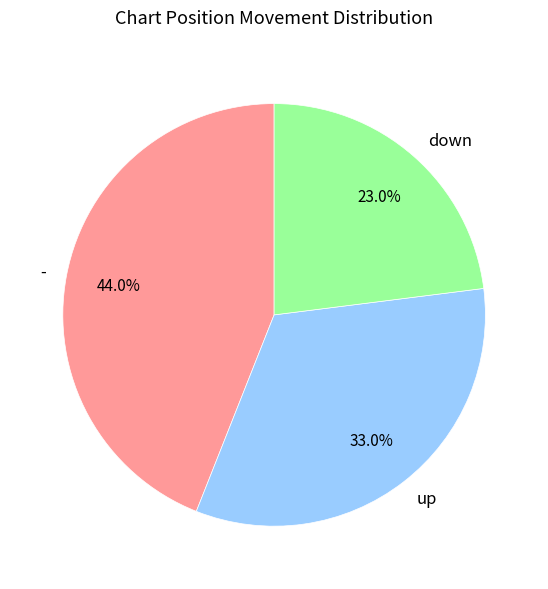

How many slices are in this pie chart?

3